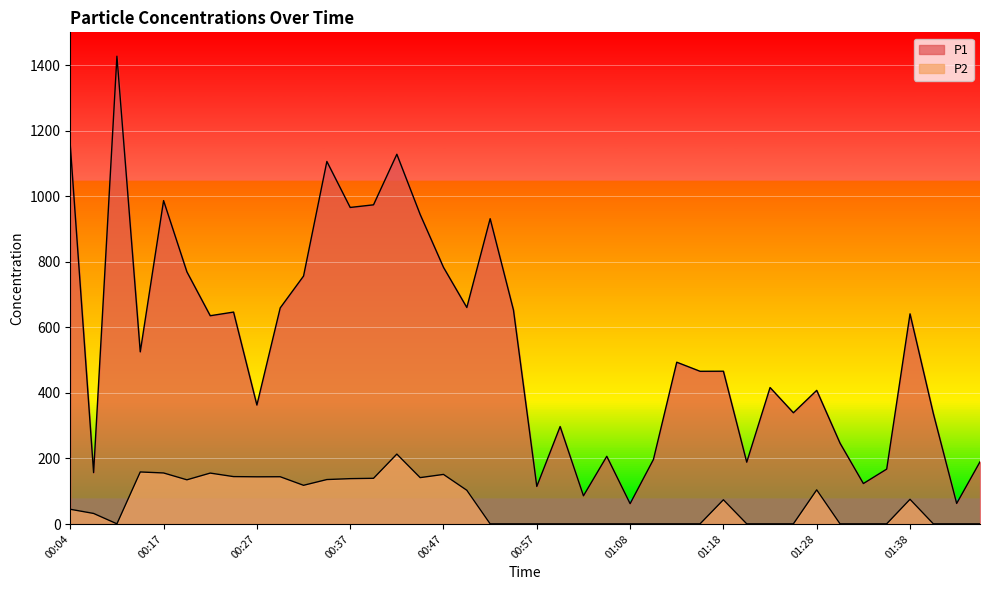

What is the greatest value displayed?

1427.1